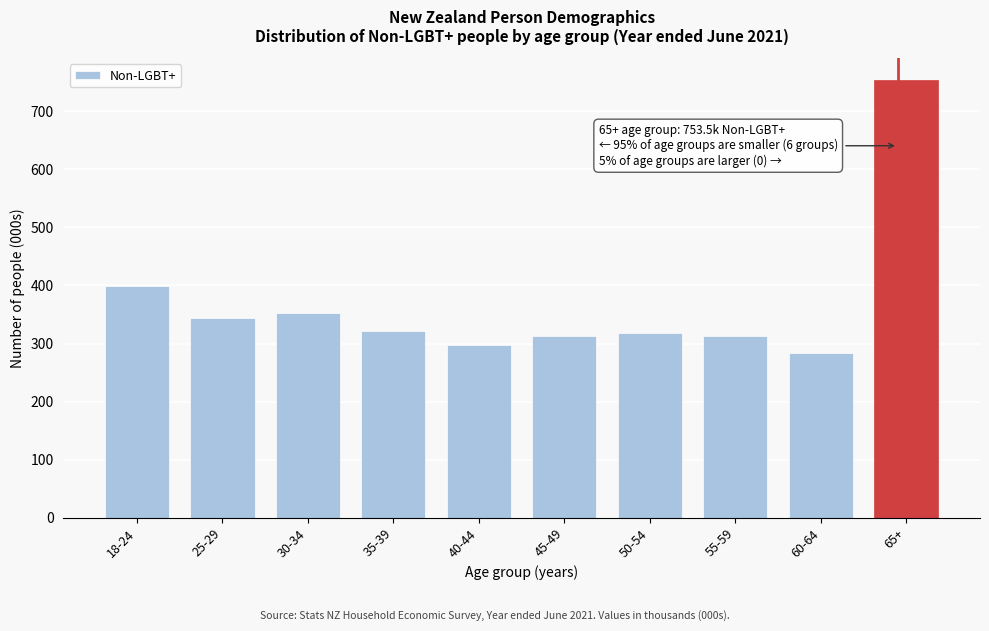

What is the ratio of the value at 35-39 to the value at 30-34?

0.9